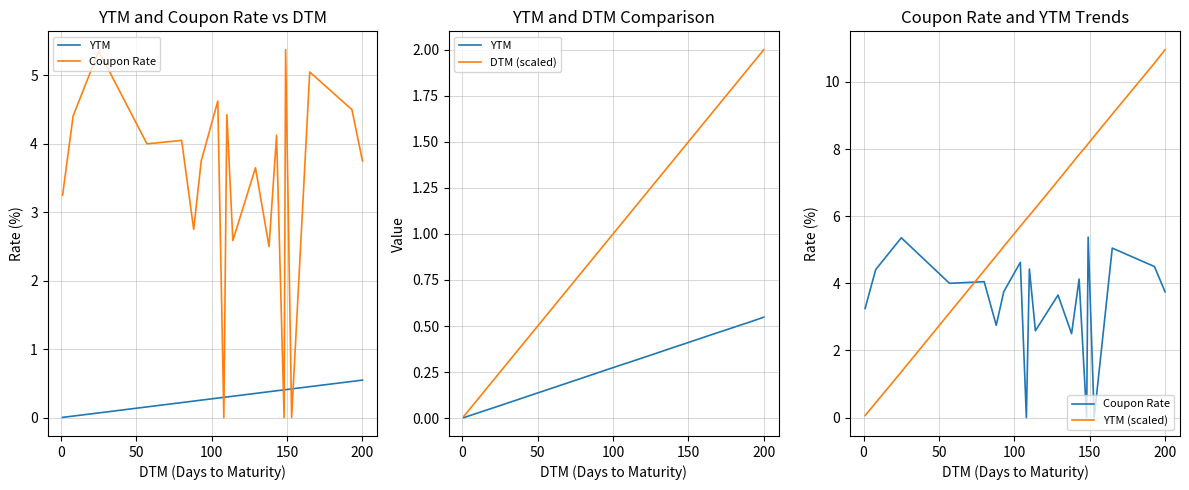

True or false: YTM (scaled) and DTM (scaled) cross at least once.

False